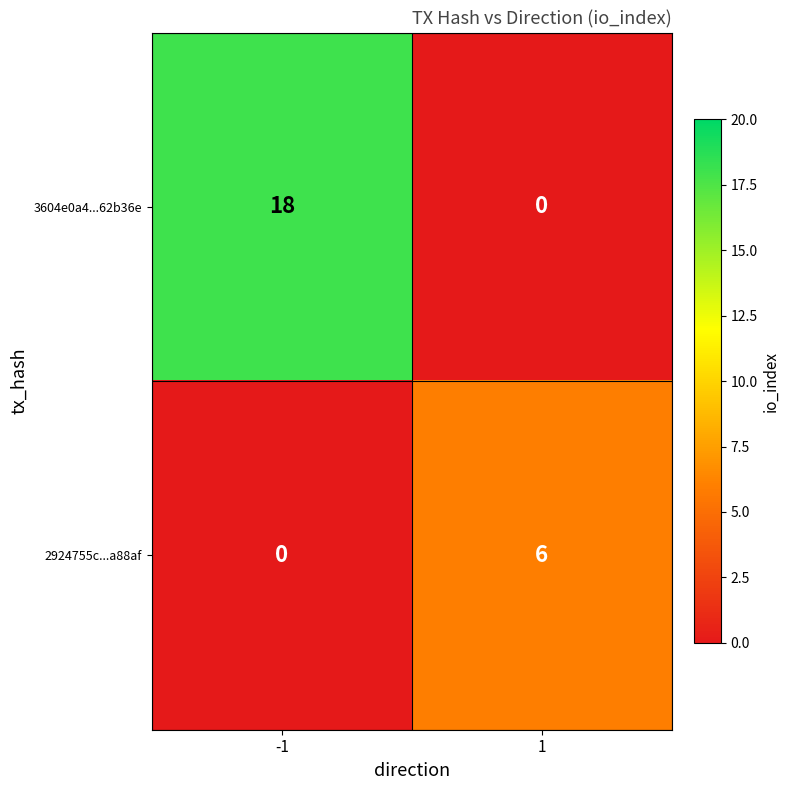

At which category is the sum across all series the highest?

-1